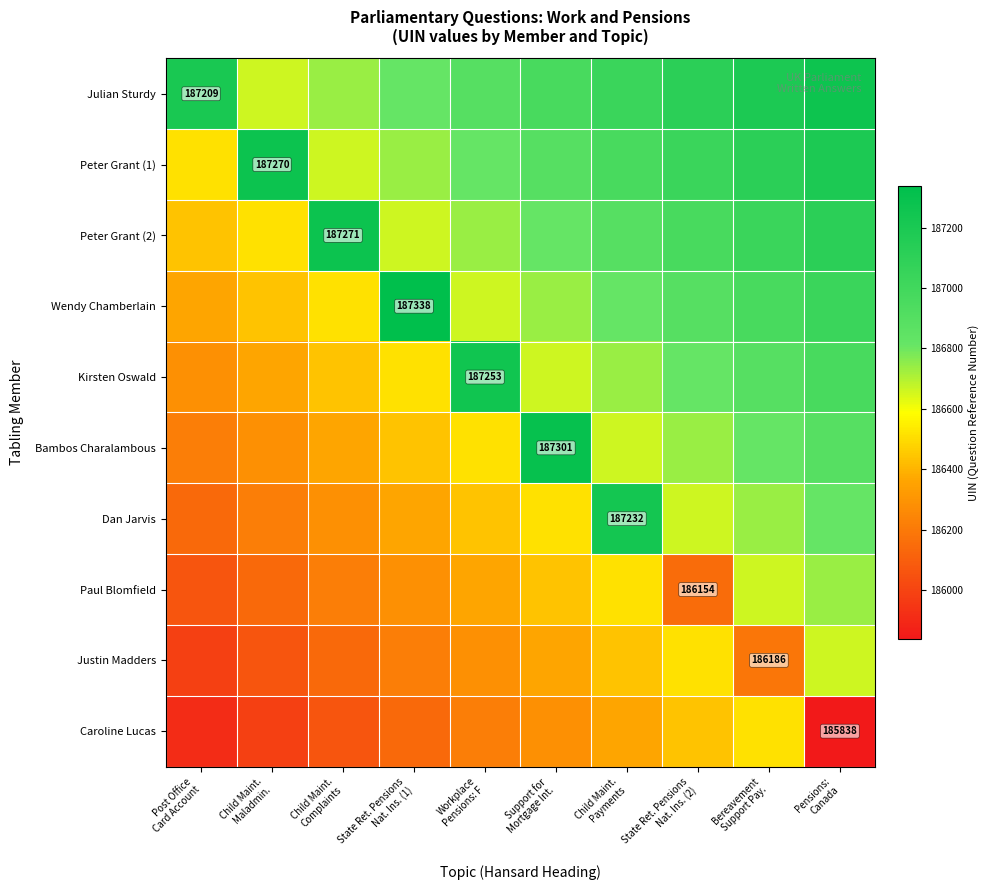

Which label corresponds to the largest value in the chart?

State Ret. Pensions
Nat. Ins. (1)